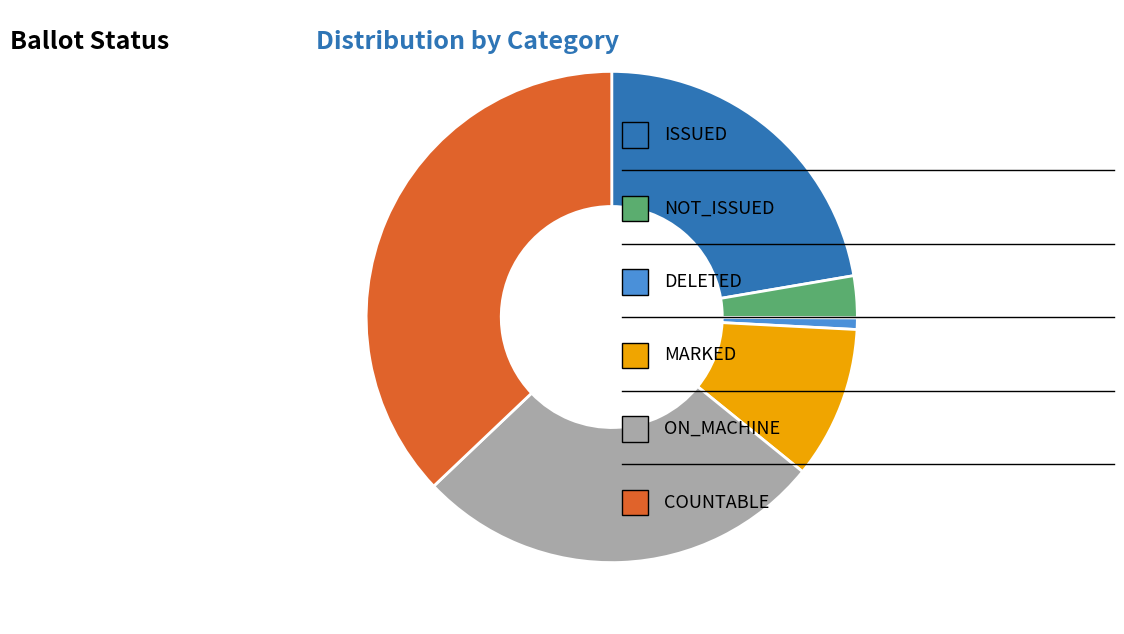

Is there any slice that represents more than half of the pie?

No